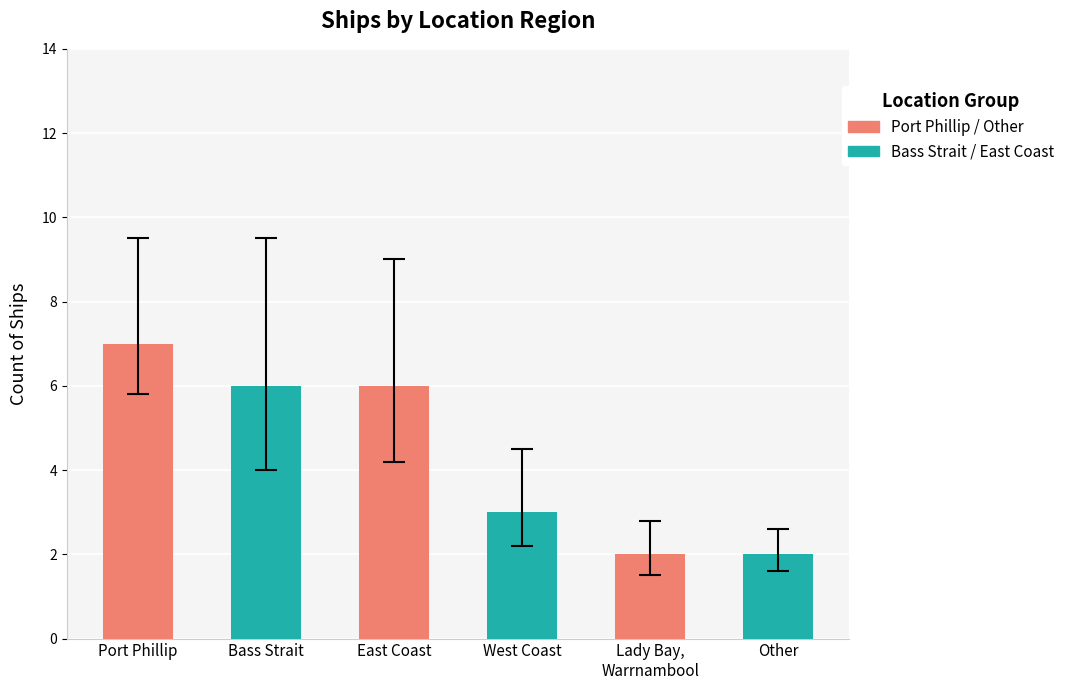

Reading left to right, what are all the values shown in this chart?

Port Phillip=7	Bass Strait=6	East Coast=6	West Coast=3	Lady Bay, Warrnambool=2	Other=2